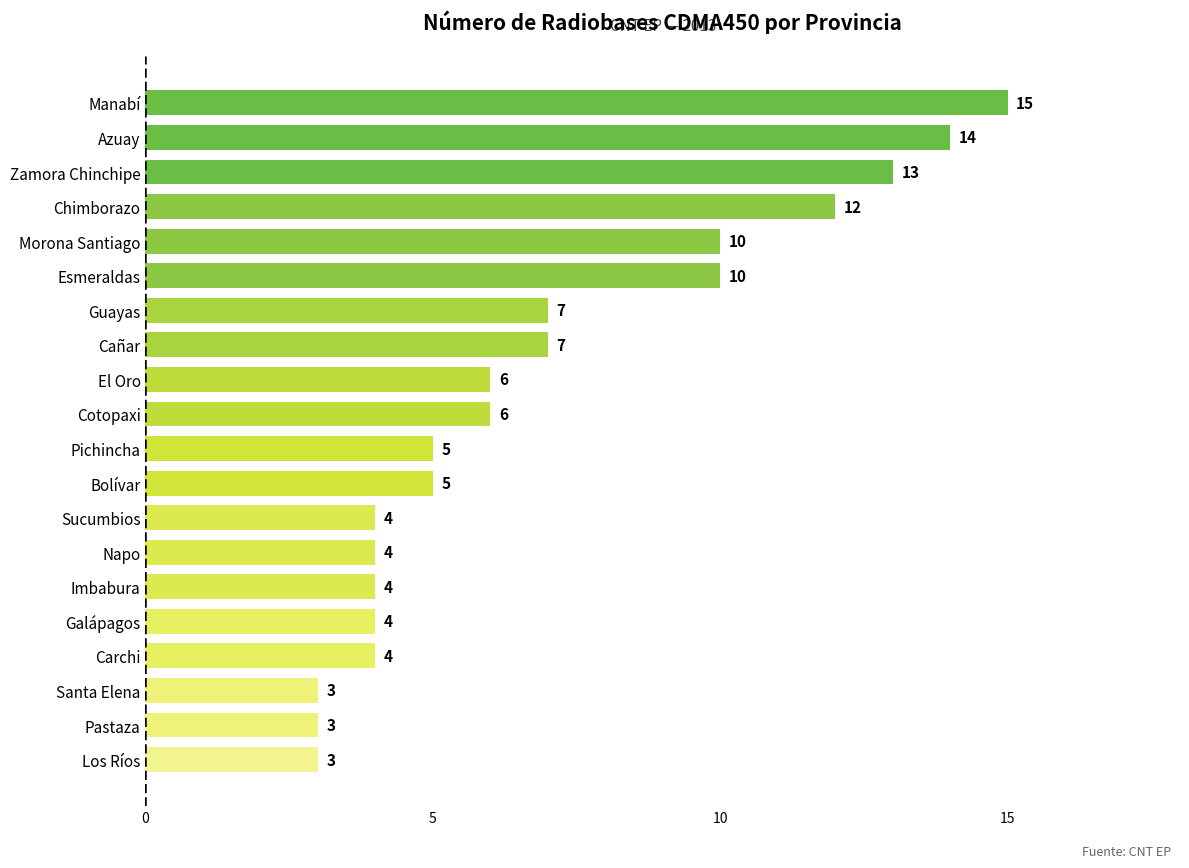

What is the sum of the values at El Oro and Morona Santiago?

16